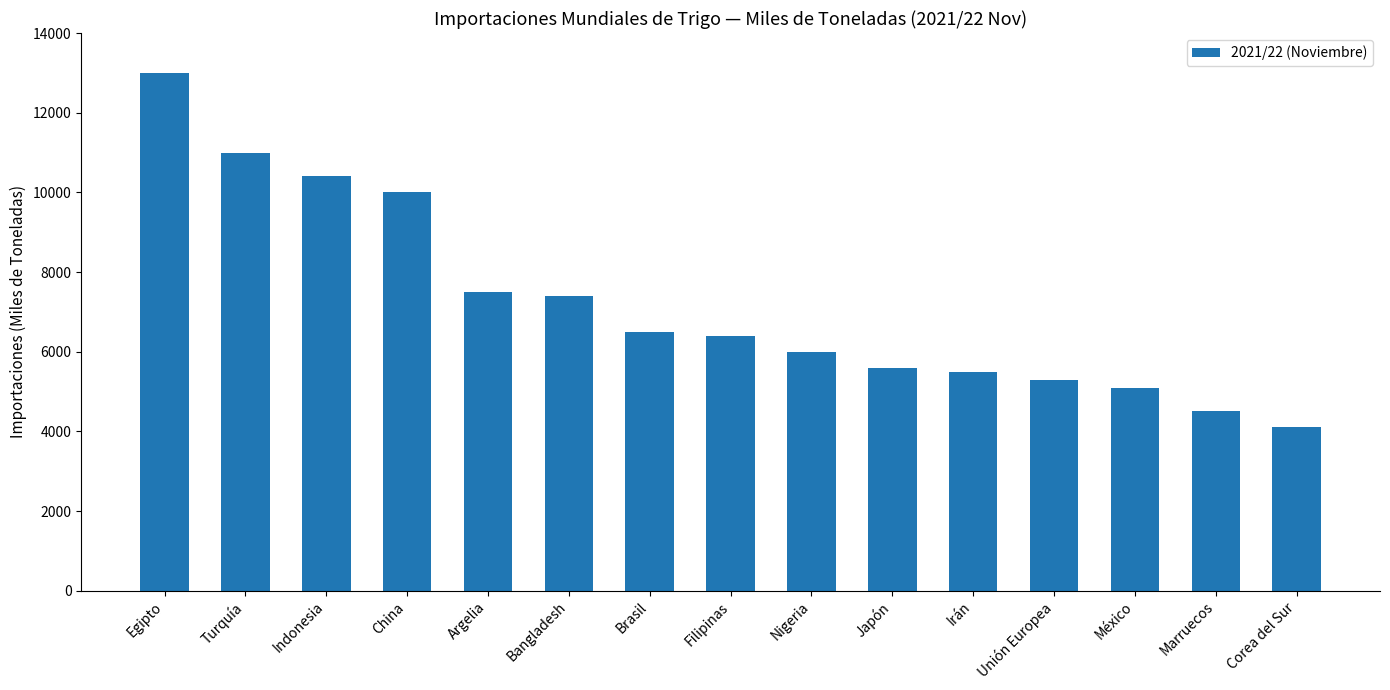

What is the maximum value shown in the chart?

13000